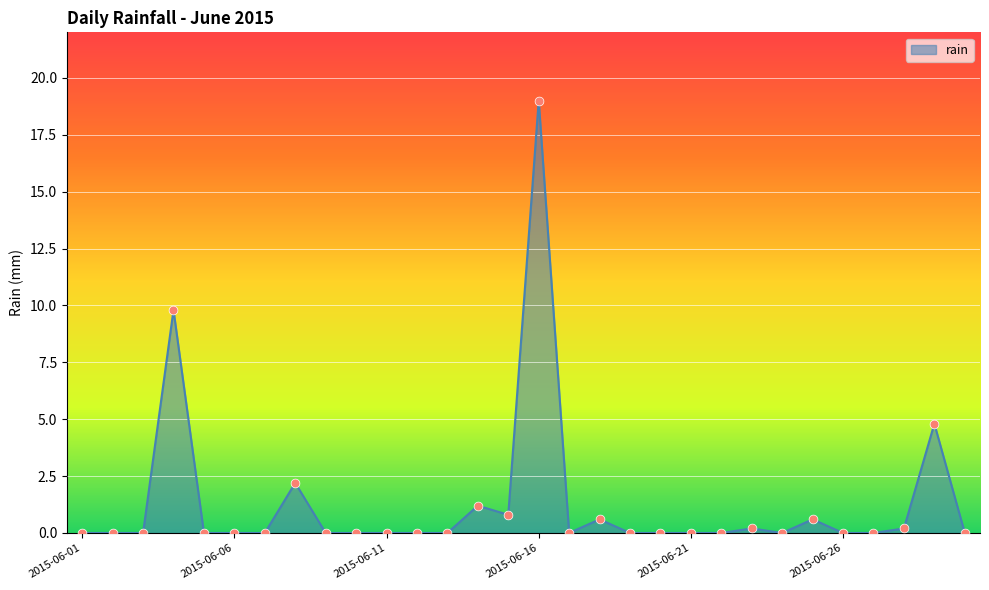

What is the maximum value shown in the chart?

19.0